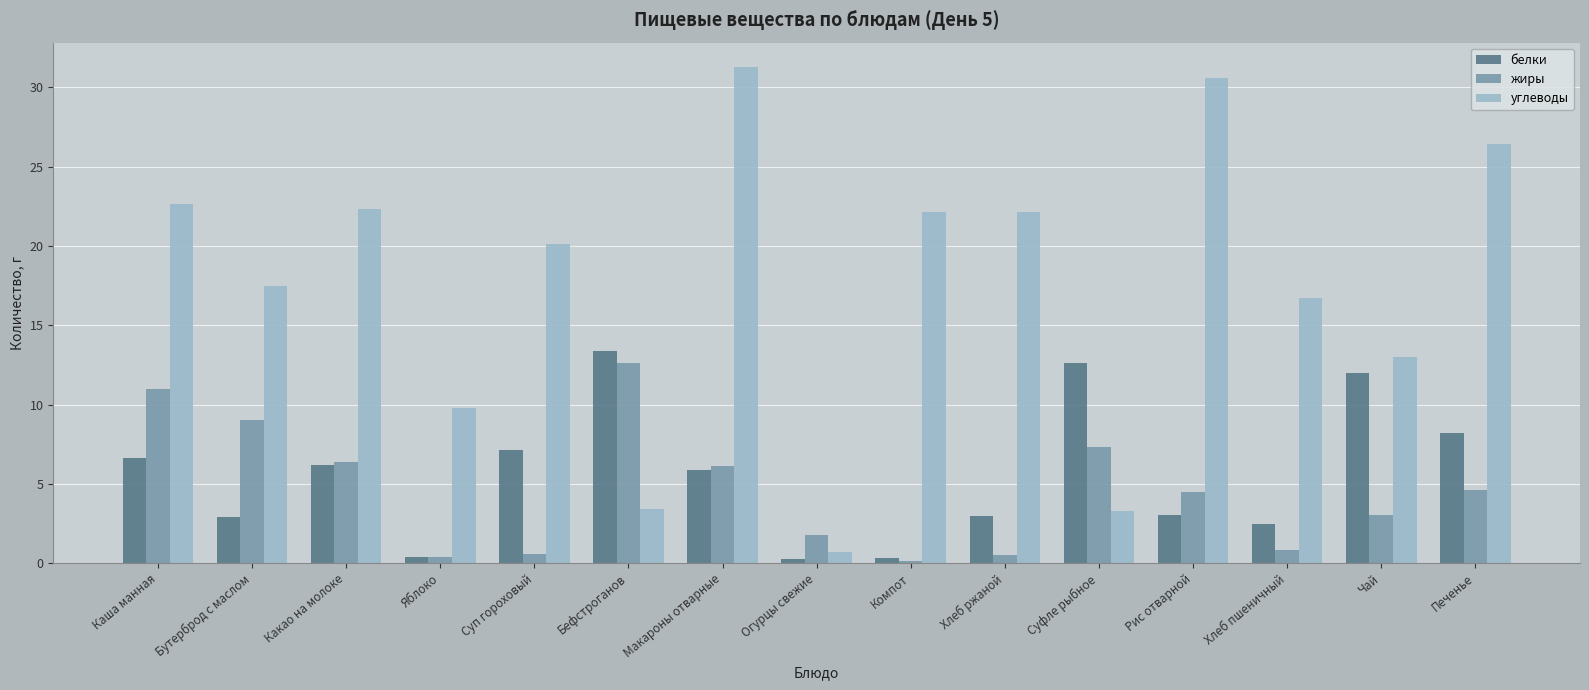

Which series has the largest total across all categories?

углеводы